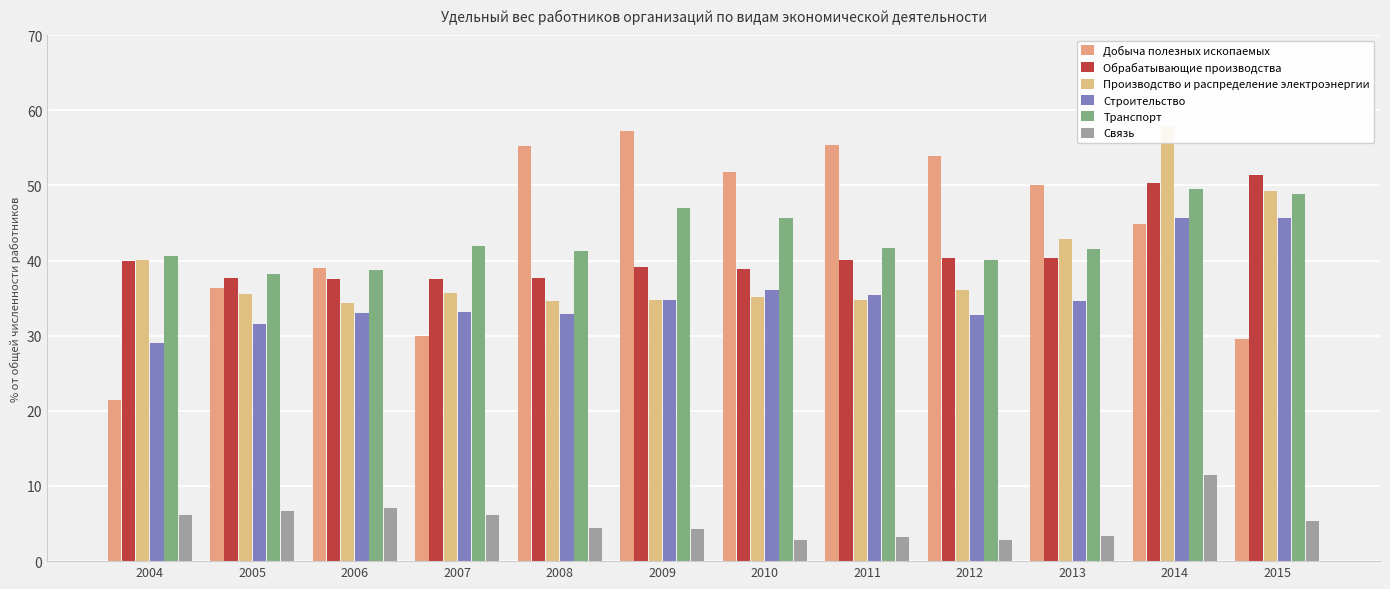

What are all the series names shown in the legend?

Добыча полезных ископаемых, Обрабатывающие производства, Производство и распределение электроэнергии, Строительство, Транспорт, Связь